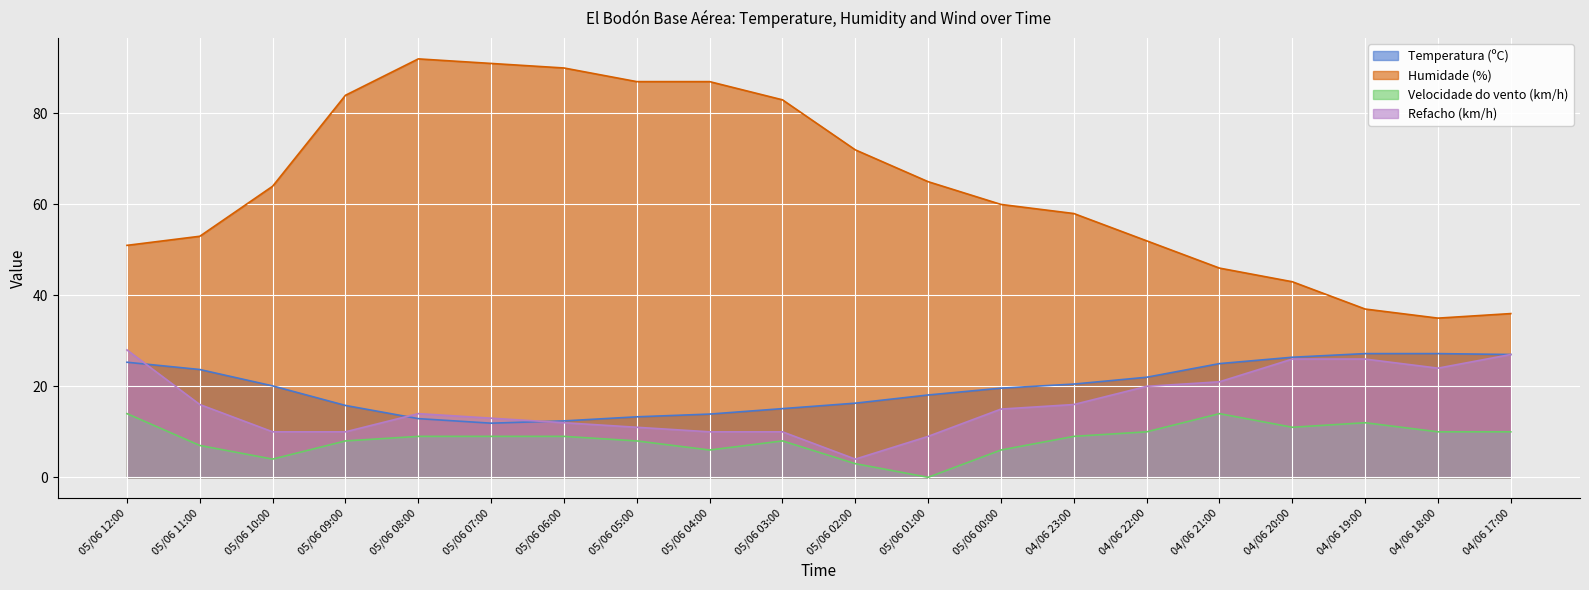

What is the approximate value of Velocidade do vento (km/h) at 04/06 23:00?

9.0